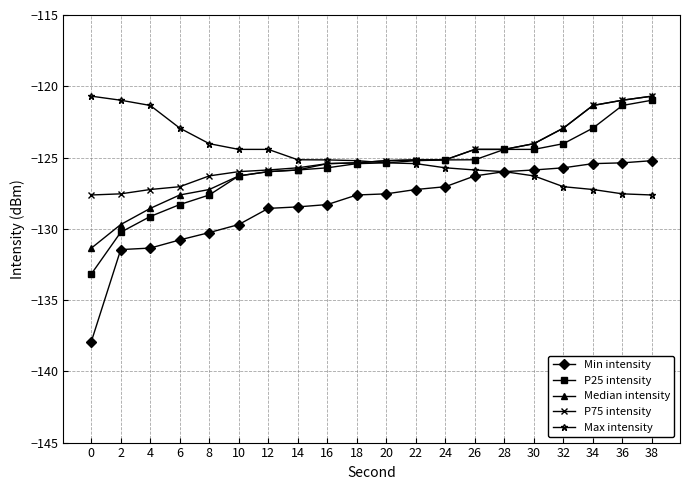

What is the value of the P75 intensity point at the 7th from the left?

-125.9